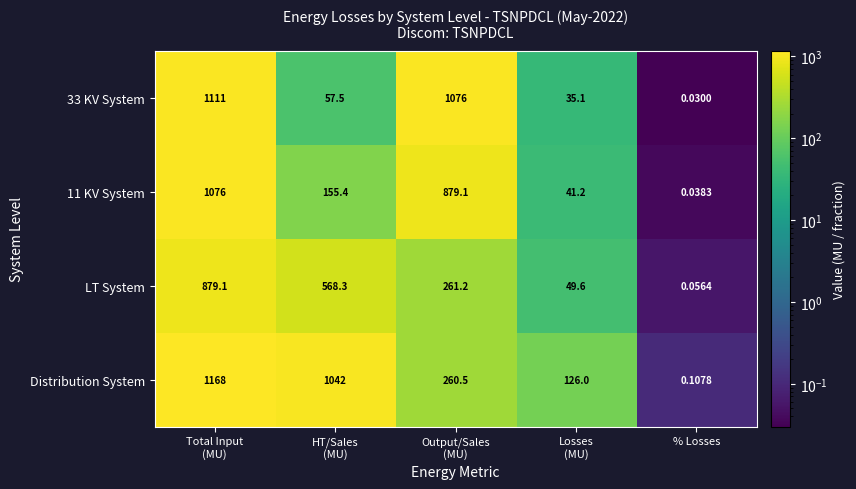

Which series has the widest spread of values?

Distribution System